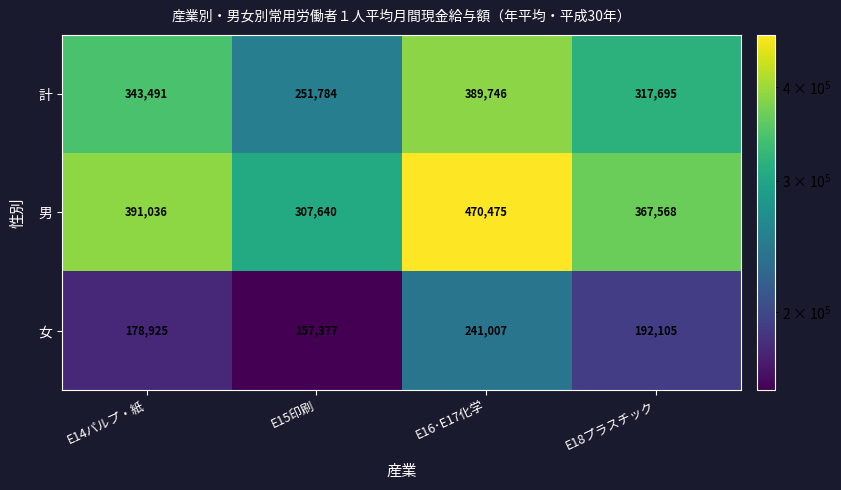

List the series in order of their peak value, lowest first.

女, 計, 男